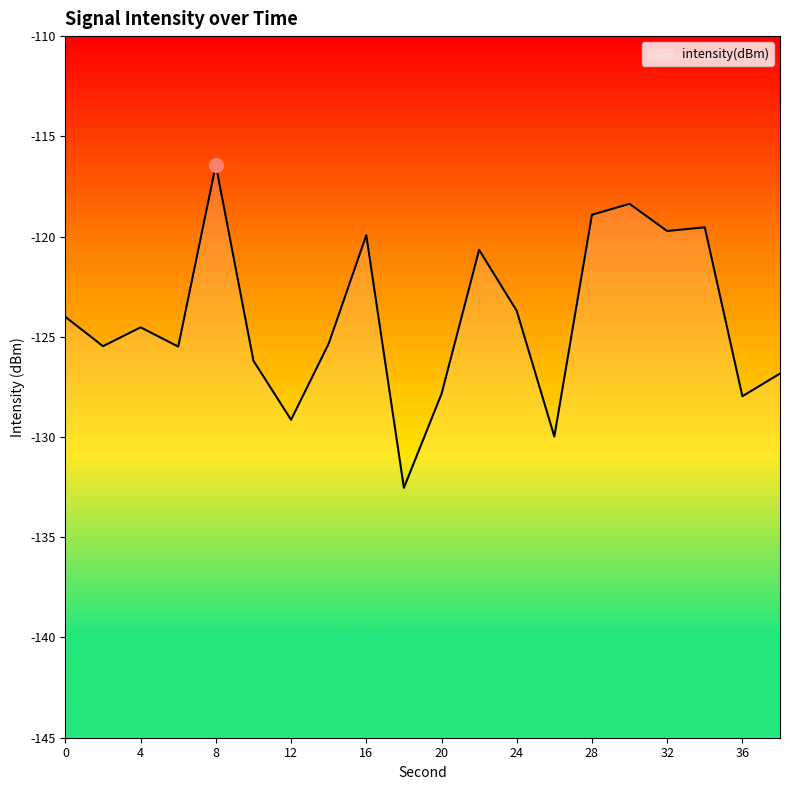

List the labels in order of value, smallest first.

18, 26, 12, 36, 20, 38, 10, 6, 2, 14, 4, 0, 24, 22, 16, 32, 34, 28, 30, 8